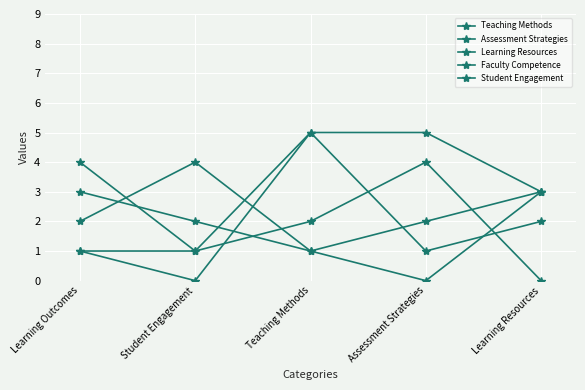

What is the sum of the Learning Resources values at Assessment Strategies and Learning Resources?

3